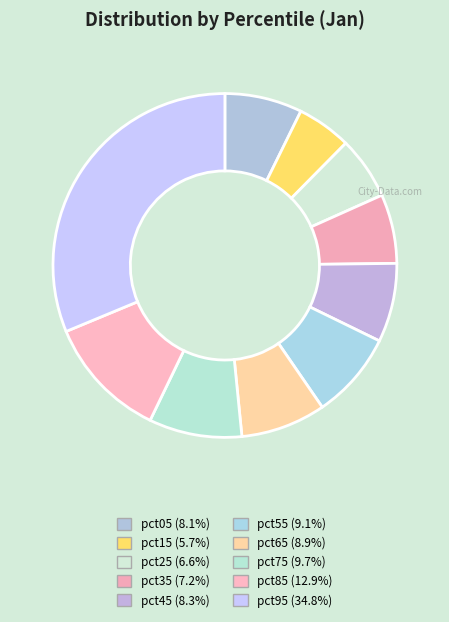

Count the number of slices in the pie.

10